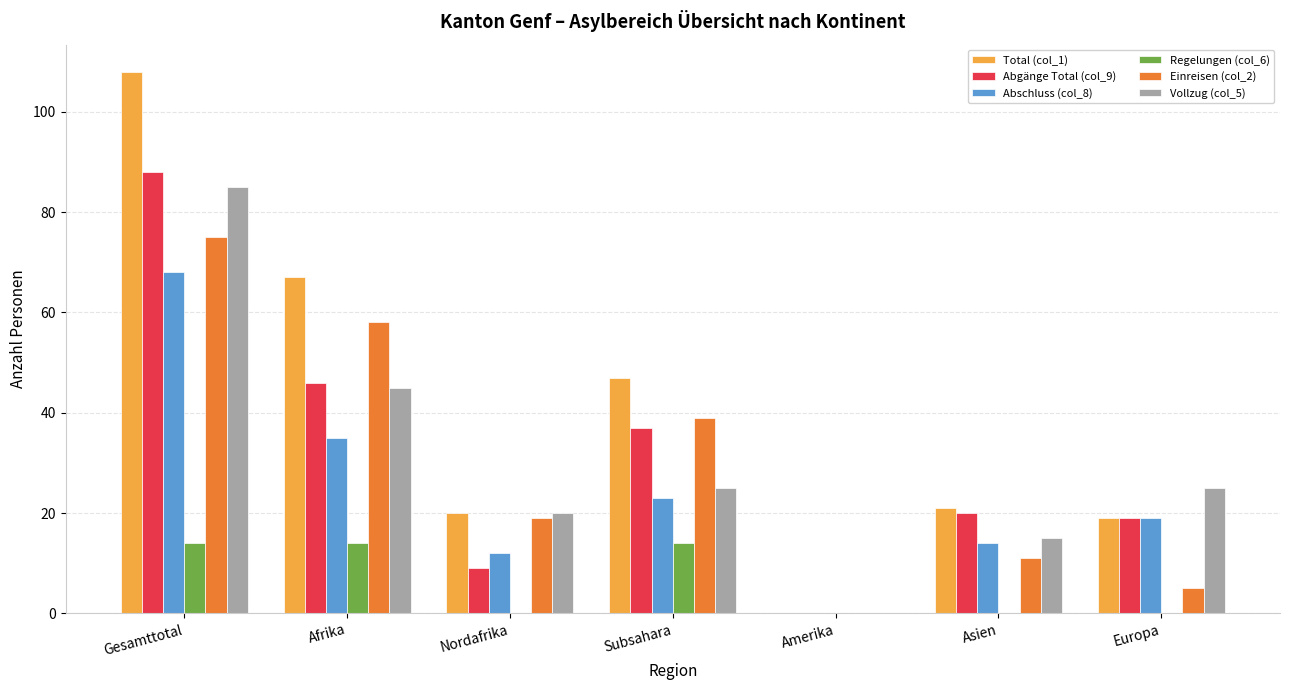

Reading left to right, transcribe all the data shown in this chart.

Total (col_1): 108	67	20	47	0	21	19
Abgänge Total (col_9): 88	46	9	37	0	20	19
Abschluss (col_8): 68	35	12	23	0	14	19
Regelungen (col_6): 14	14	0	14	0	0	0
Einreisen (col_2): 75	58	19	39	0	11	5
Vollzug (col_5): 85	45	20	25	0	15	25